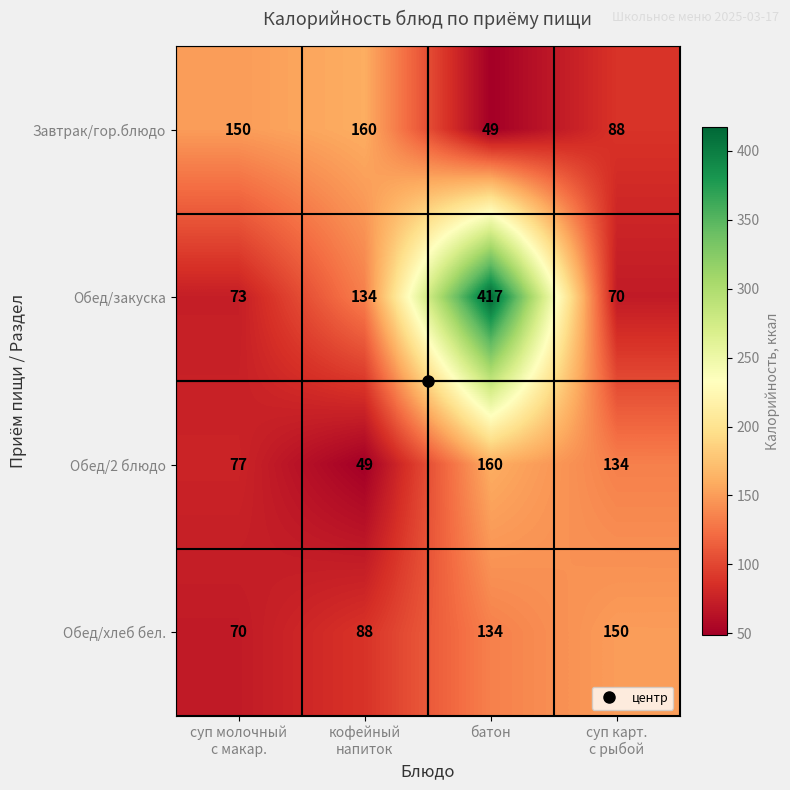

Which series has the widest spread of values?

Обед/закуска